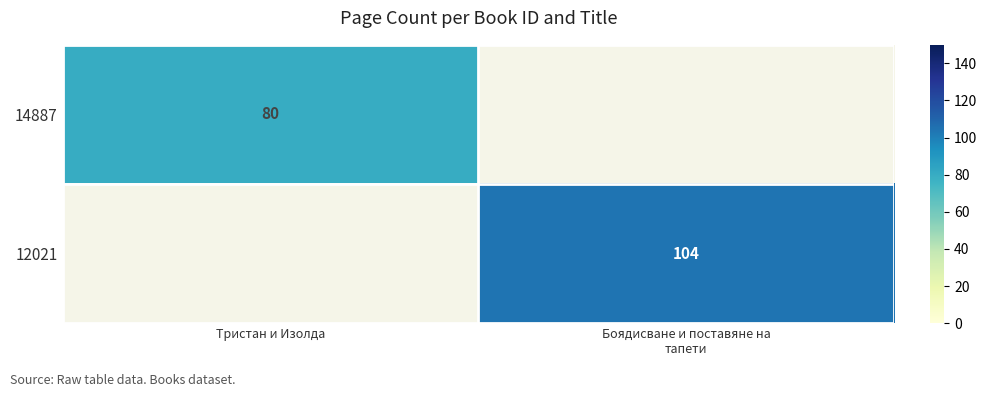

How many categories are shown in the chart?

2